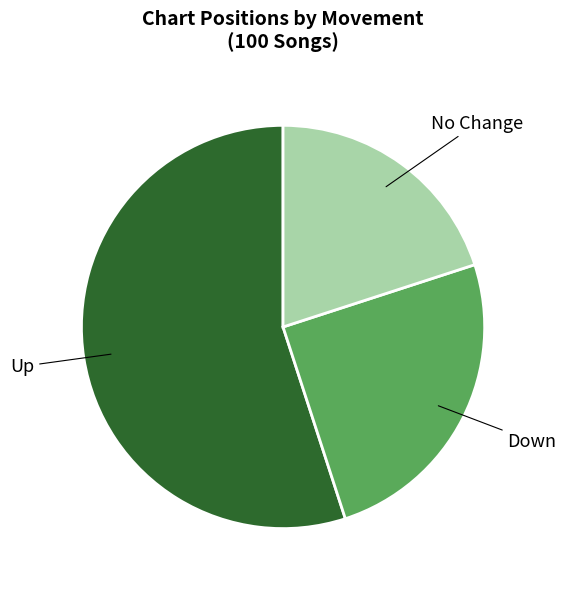

Is there a majority slice in this chart?

Yes